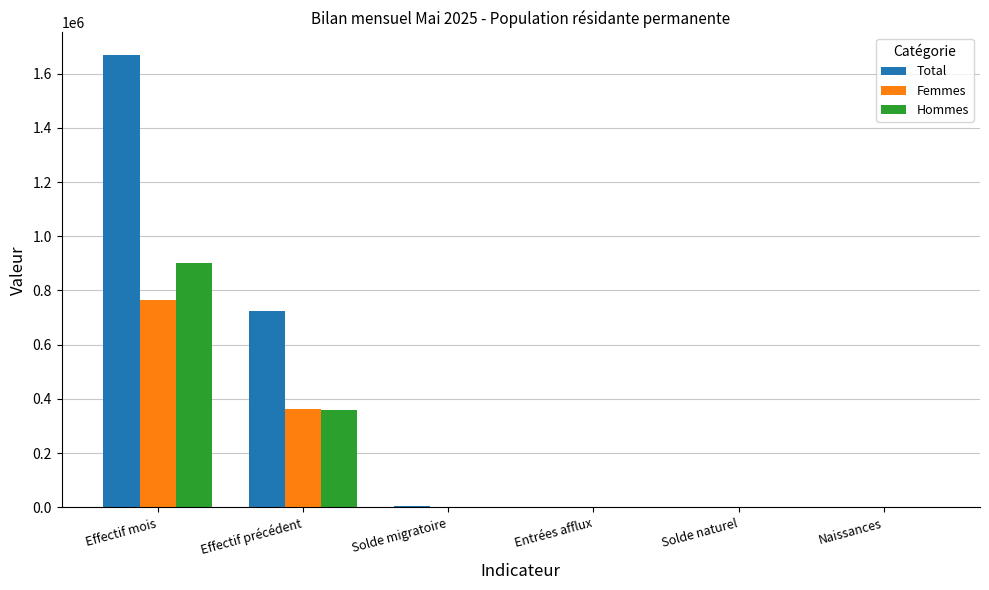

Is the value of Femmes at Effectif précédent greater than the value of Hommes at Solde migratoire?

Yes